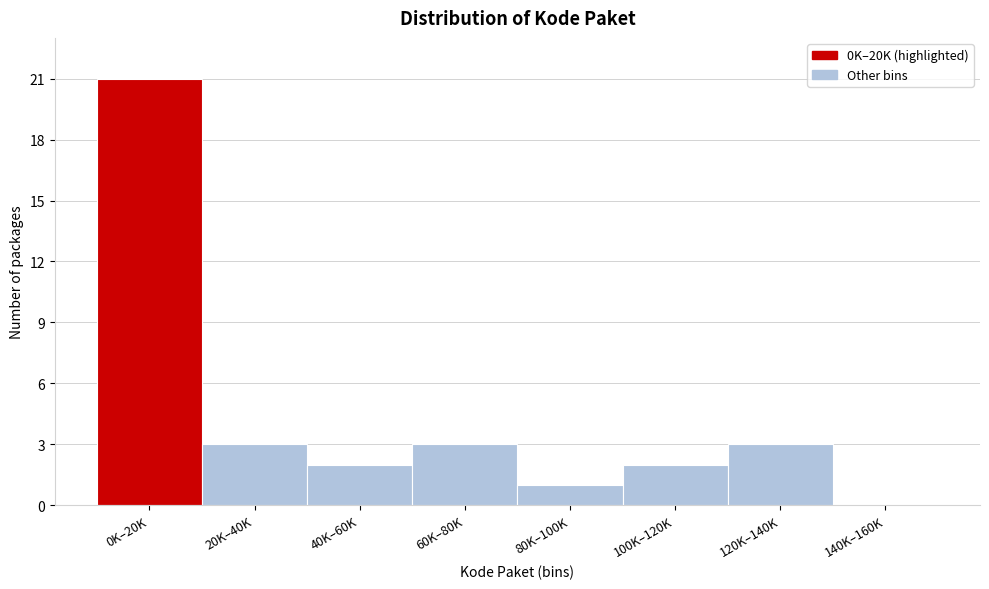

Reading left to right, extract all data points from this chart.

0K–20K=21	20K–40K=3	40K–60K=2	60K–80K=3	80K–100K=1	100K–120K=2	120K–140K=3	140K–160K=0